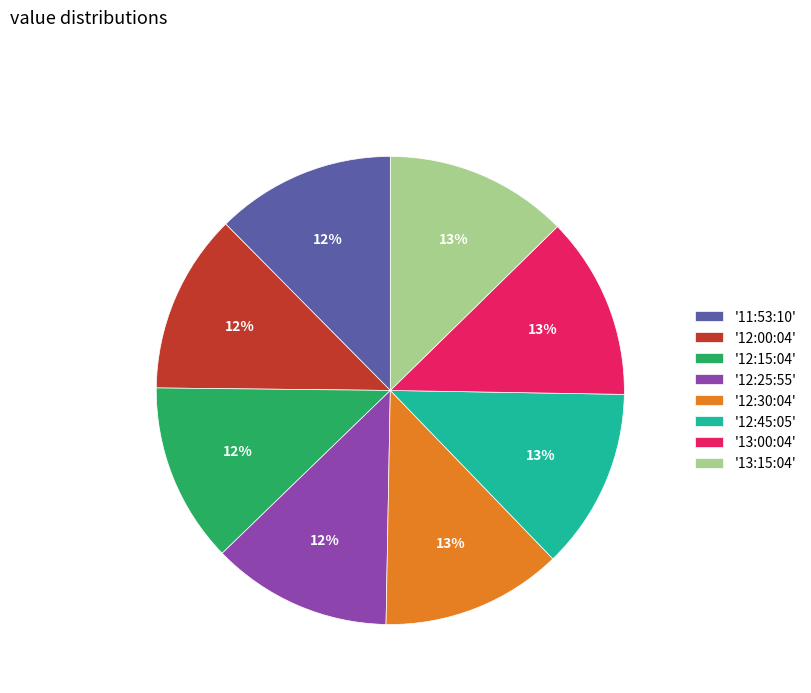

What percentage is the '12:15:04' slice, to the nearest percent?

12%